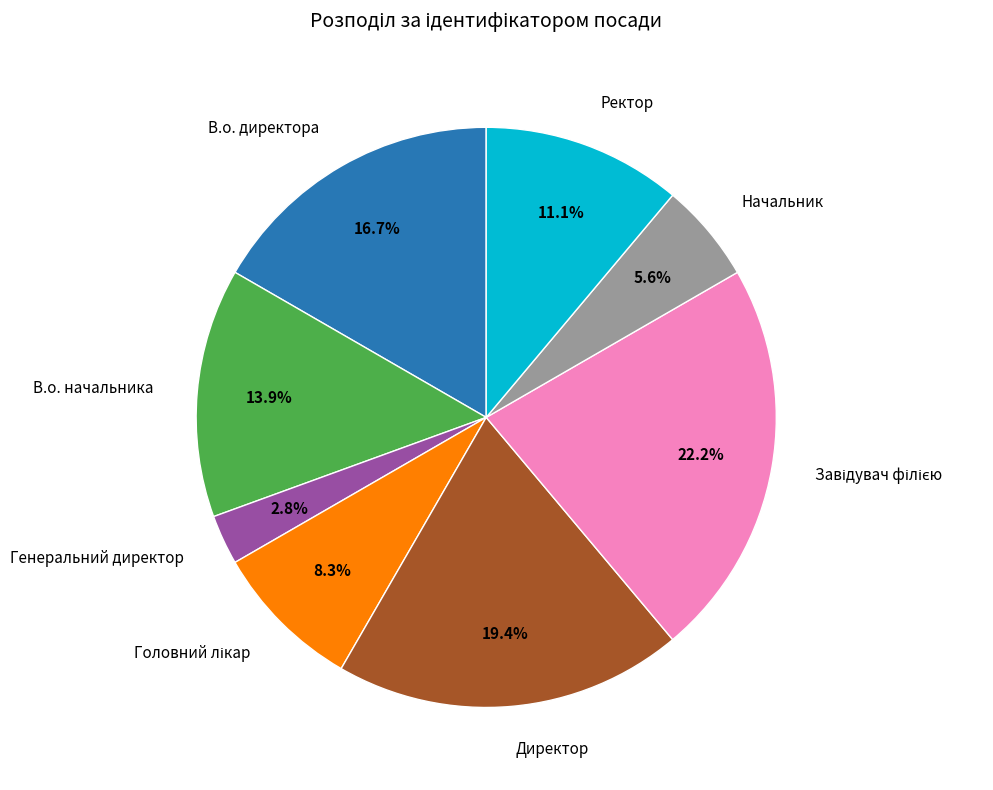

To the nearest percent, what is the average slice percentage?

12%